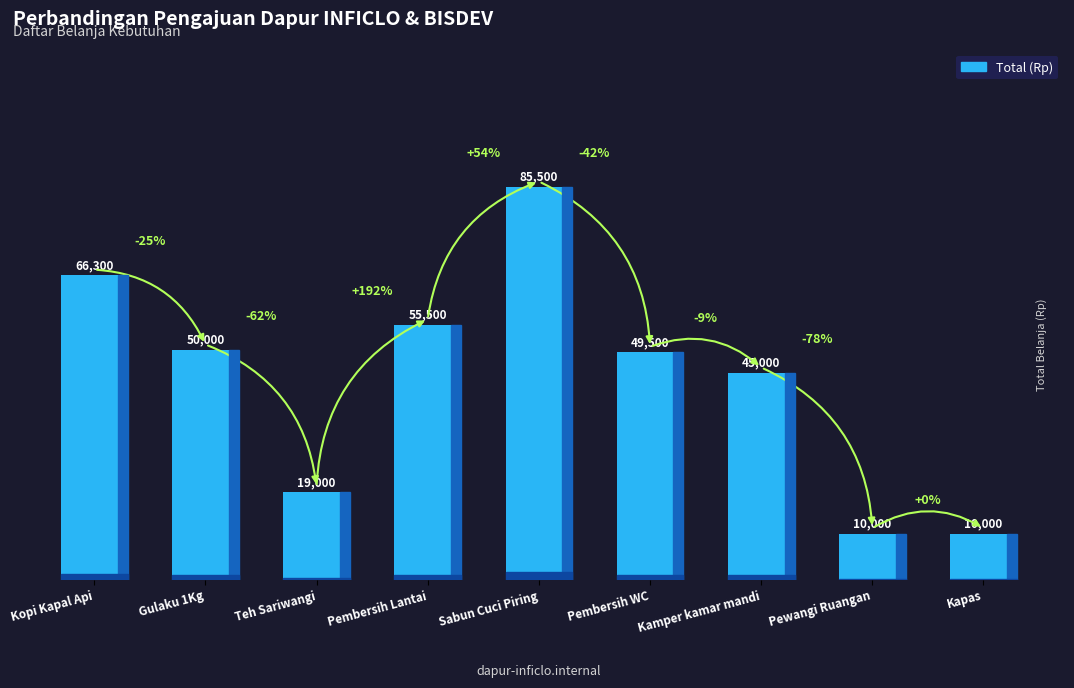

What is the maximum value shown in the chart?

85500